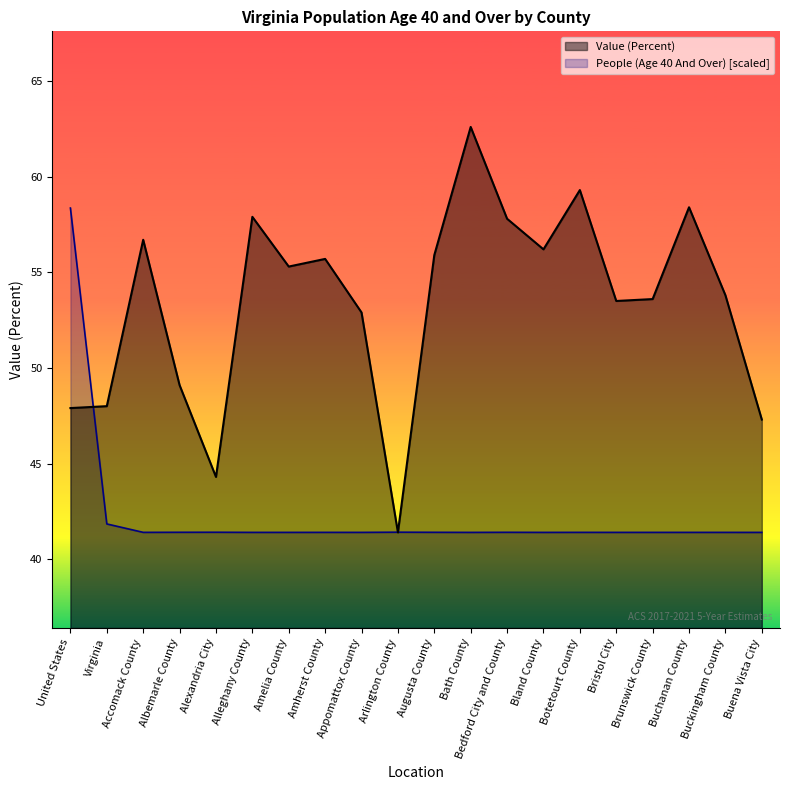

True or false: Value (Percent) has a value of 39.1 at Alleghany County.

False